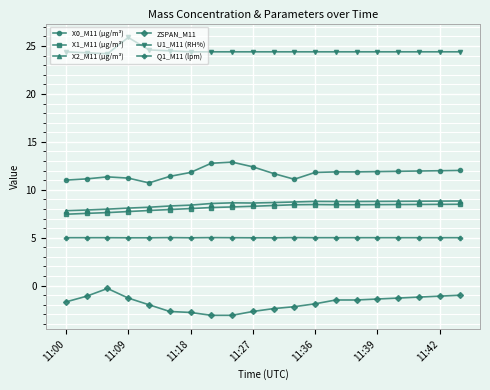

What is the difference between the maximum and minimum values in the X2_M11 (μg/m³) series?

1.0